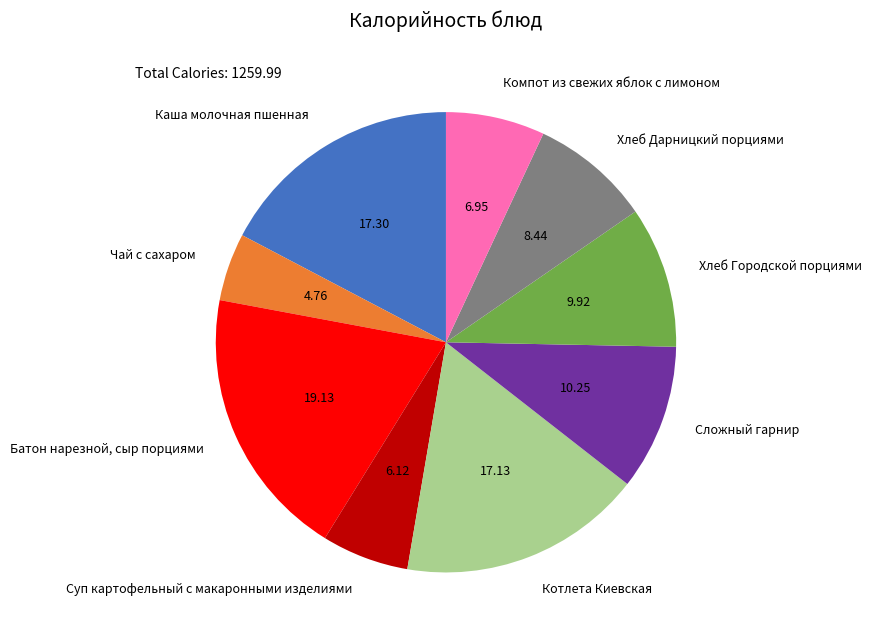

Is the sum of Батон нарезной, сыр порциями and Суп картофельный с макаронными изделиями greater than half?

No